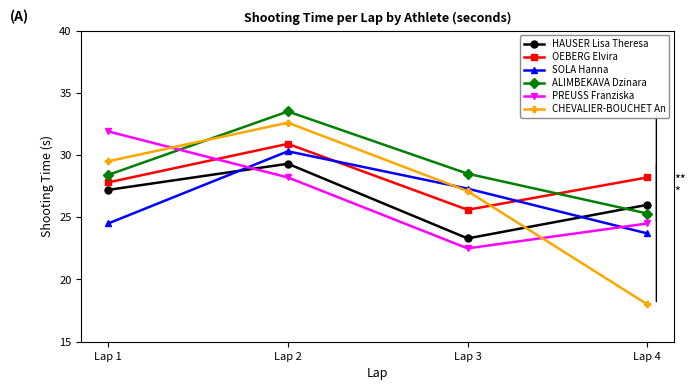

What is the lowest value of the ALIMBEKAVA Dzinara series?

25.3